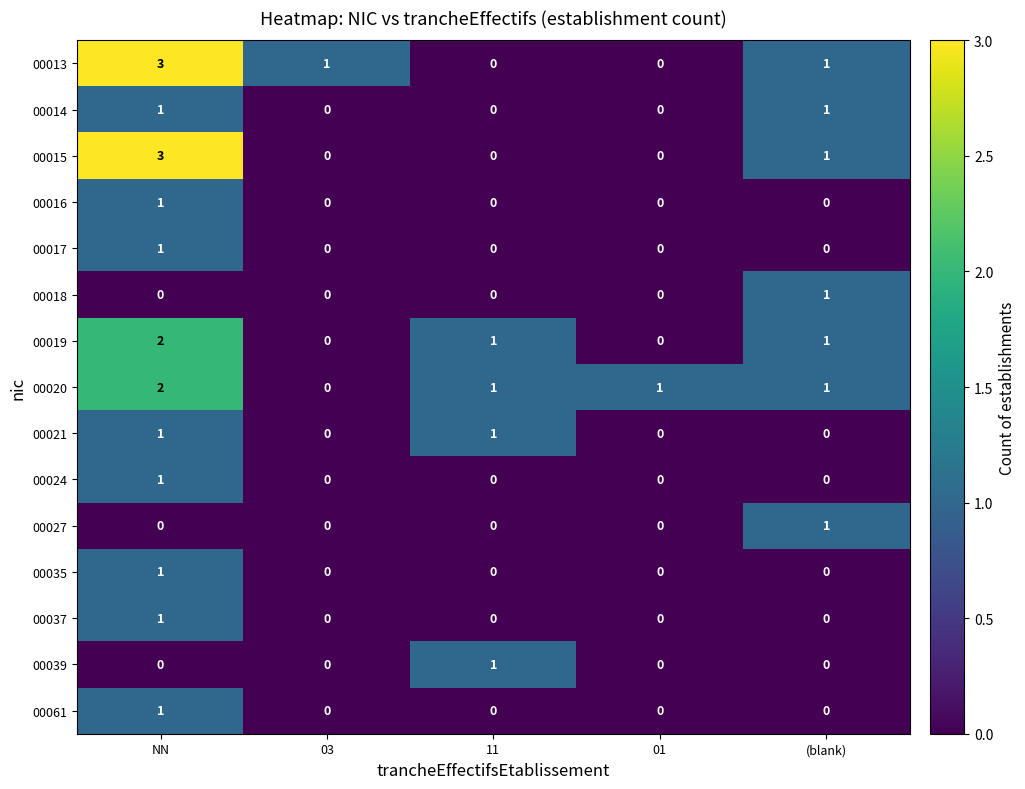

At how many categories does at least one series exceed 0?

5